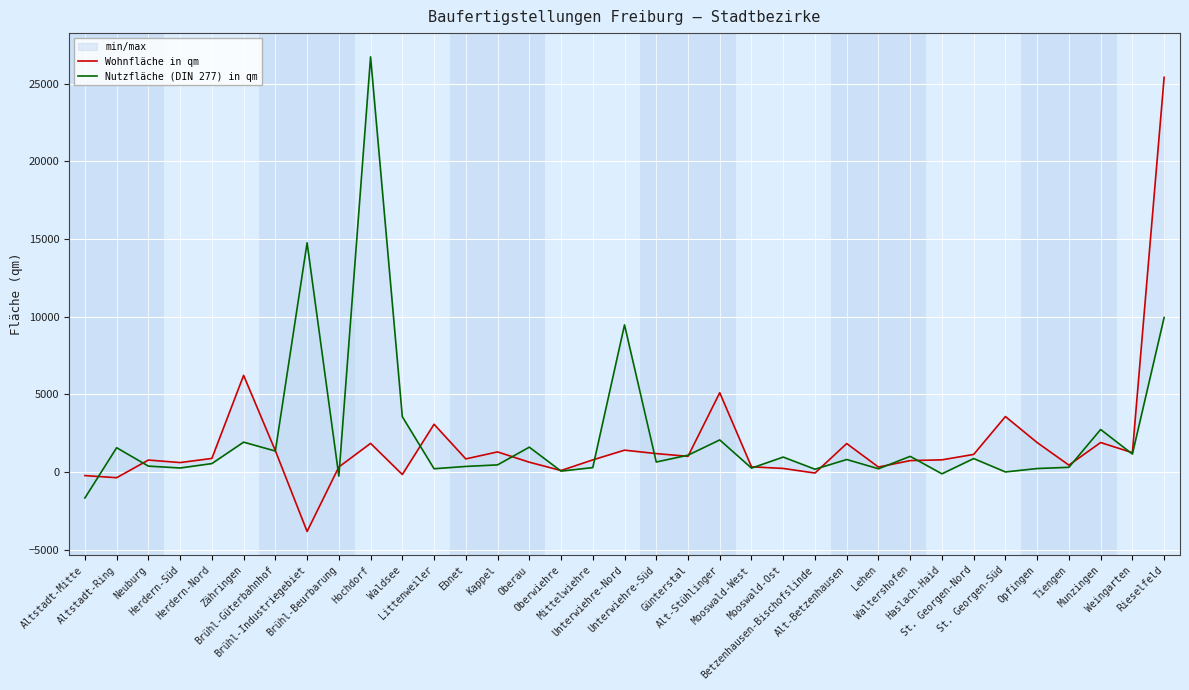

Which series has the widest spread of values?

Wohnfläche in qm